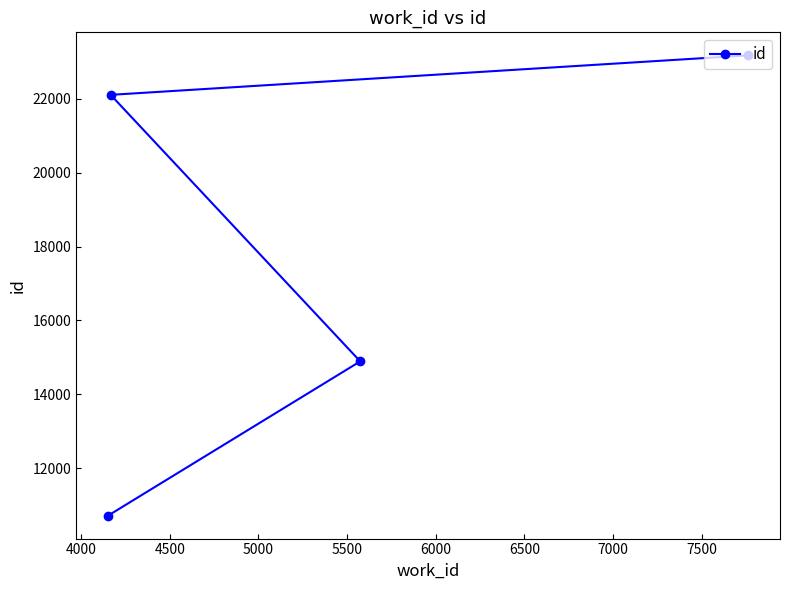

What is the difference between the maximum and minimum values?

12454